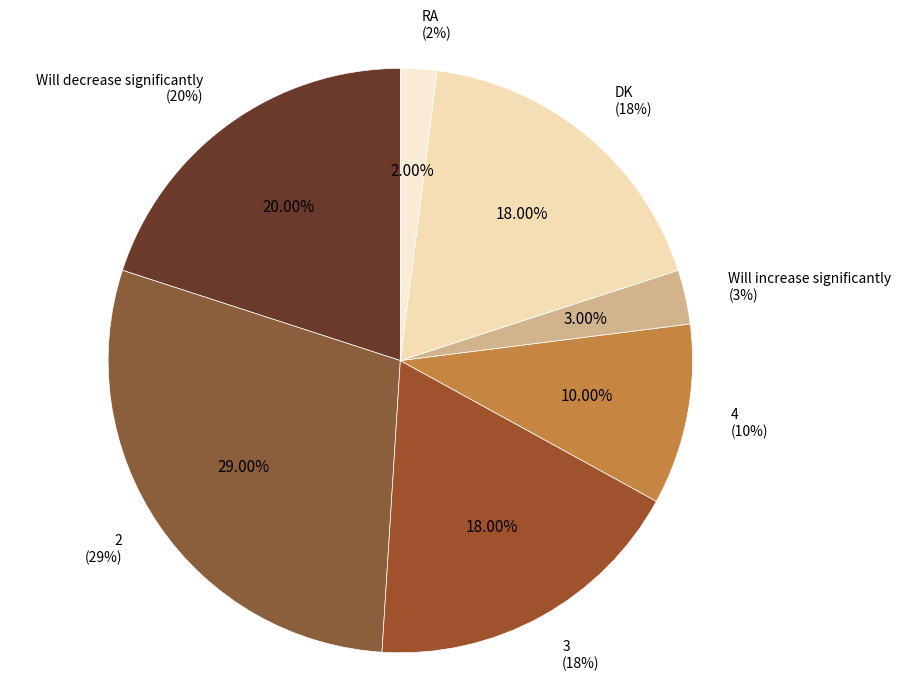

Combined, do 2 and RA account for over 50%?

No